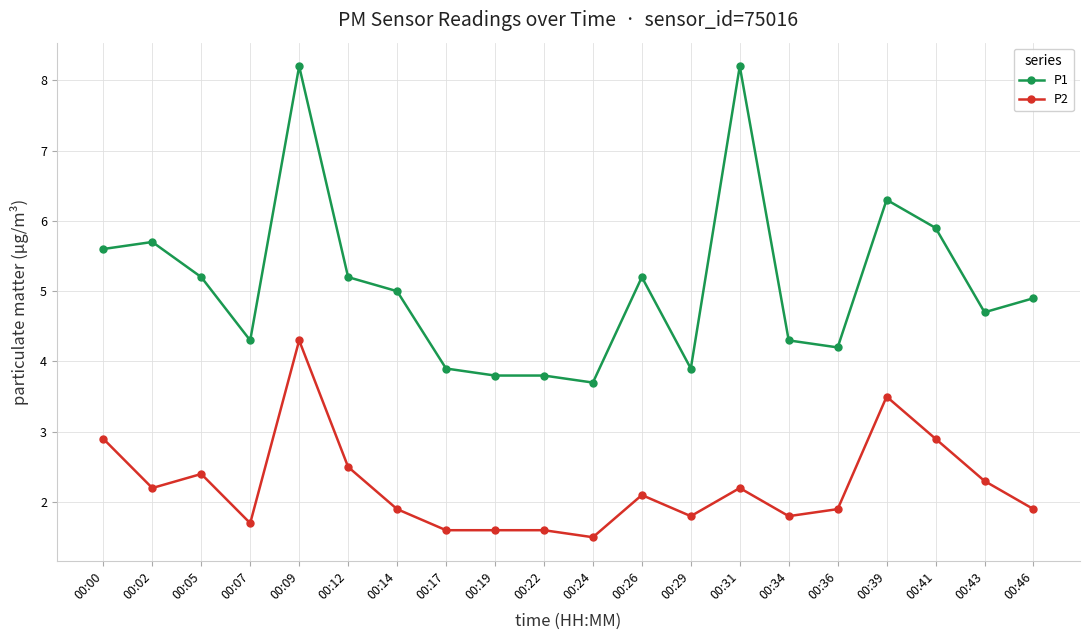

Between 00:05 and 00:36, which series saw the biggest shift?

P1